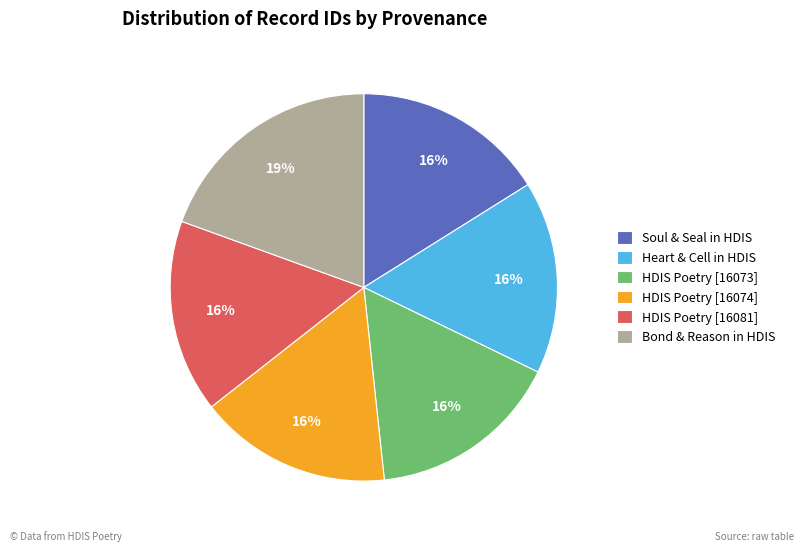

How many slices are in this pie chart?

6